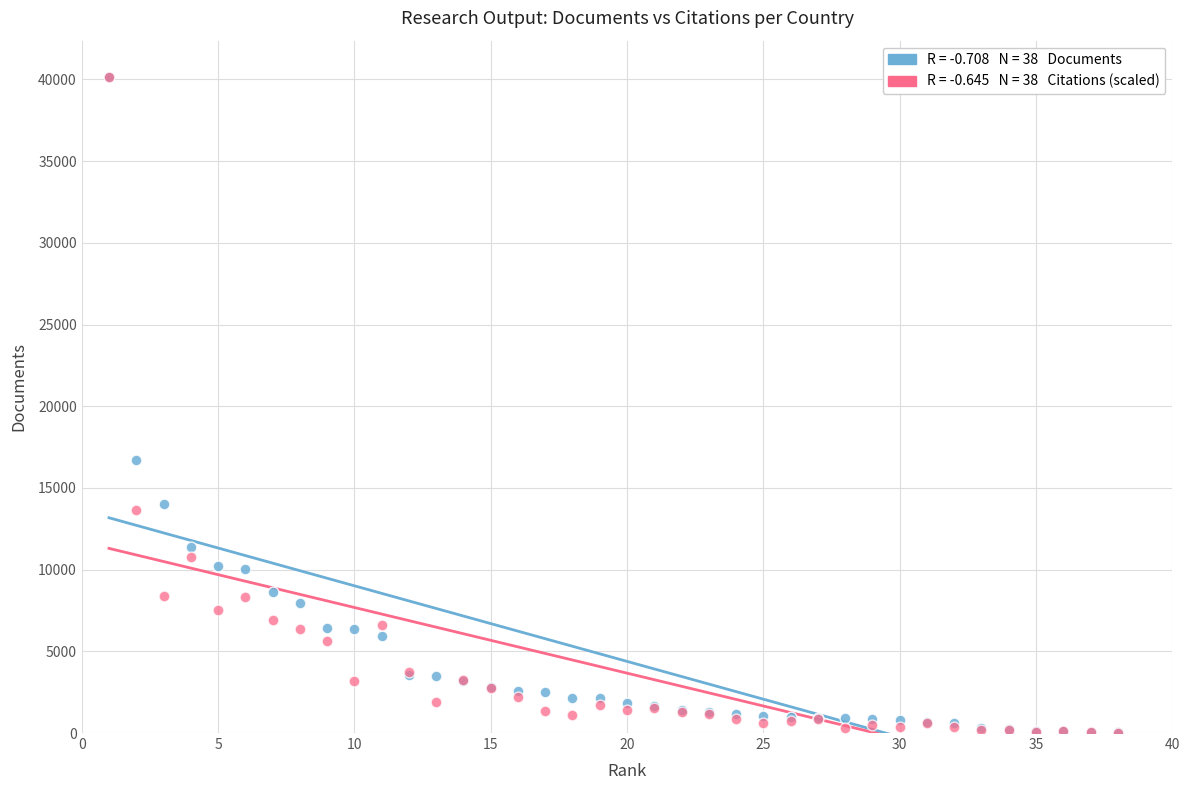

Across all series, what Y value is closest to 20091?

16722.0